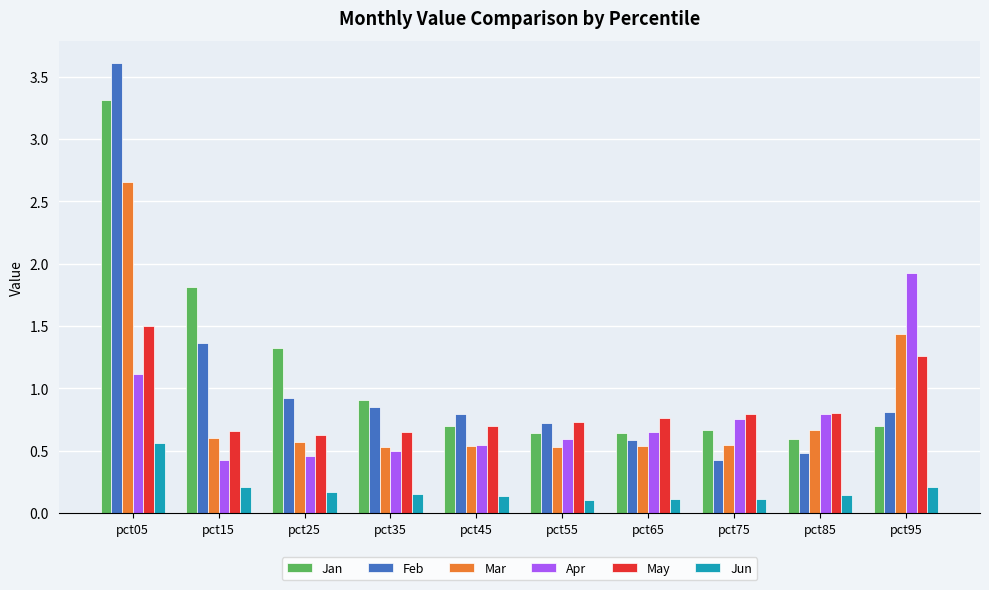

Count the Mar values in the range 0 to 1.

8